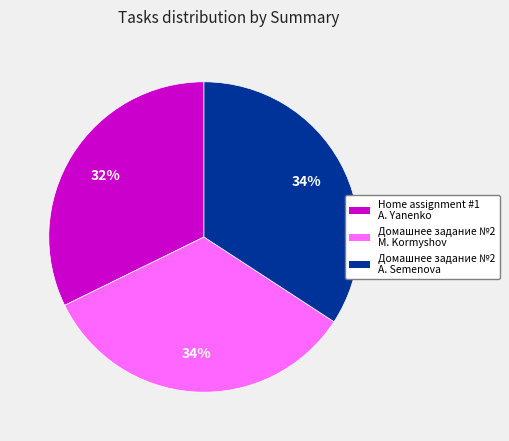

To the nearest percent, what is the difference between the largest and smallest slice percentages?

2%